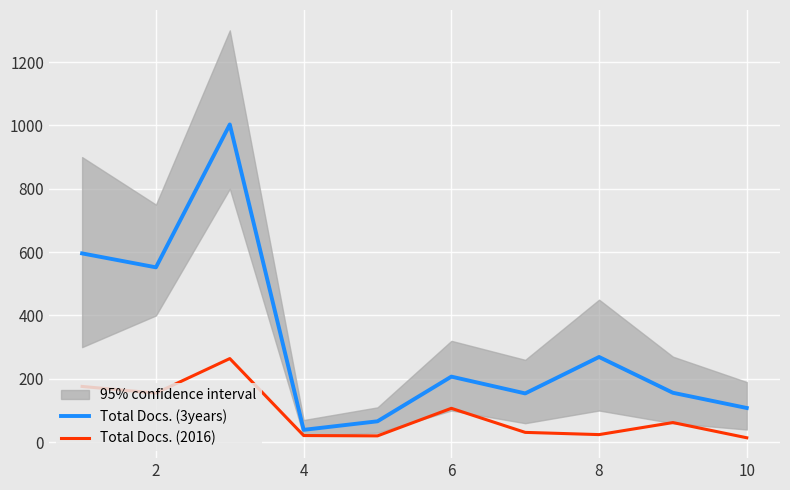

How many data points does each series have?

10